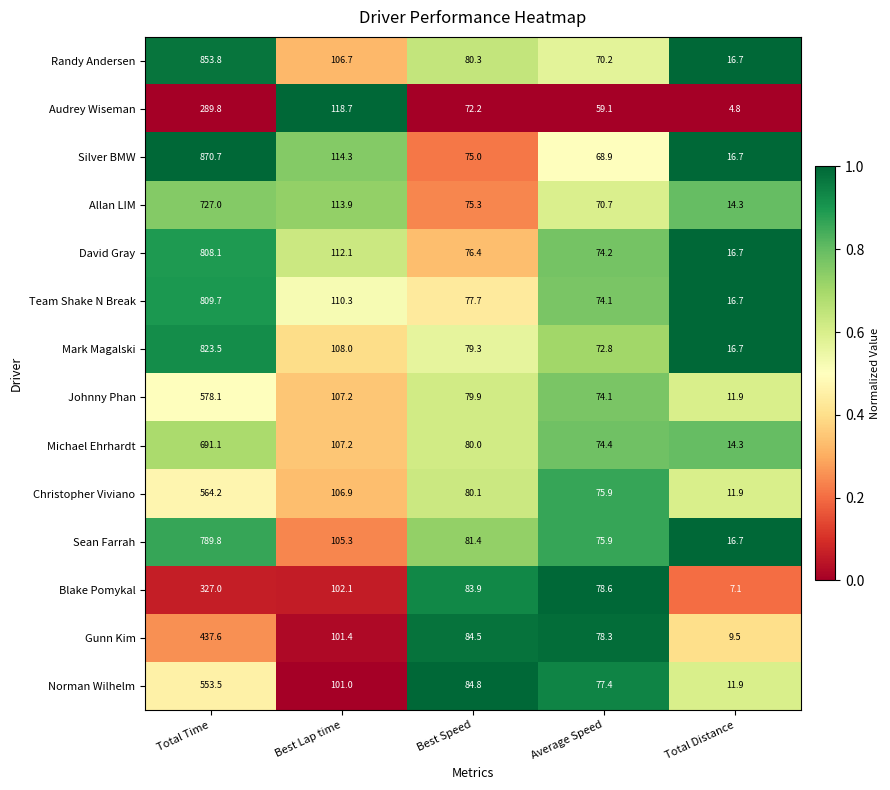

The value of Mark Magalski at Total Time is 823.5. True or false?

True